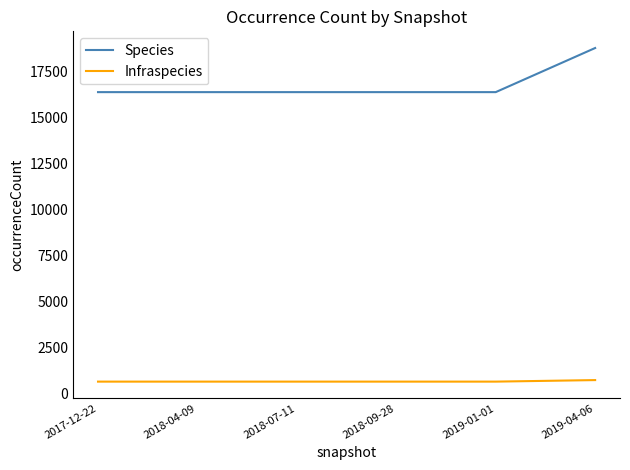

True or false: Infraspecies and Species cross at least once.

False